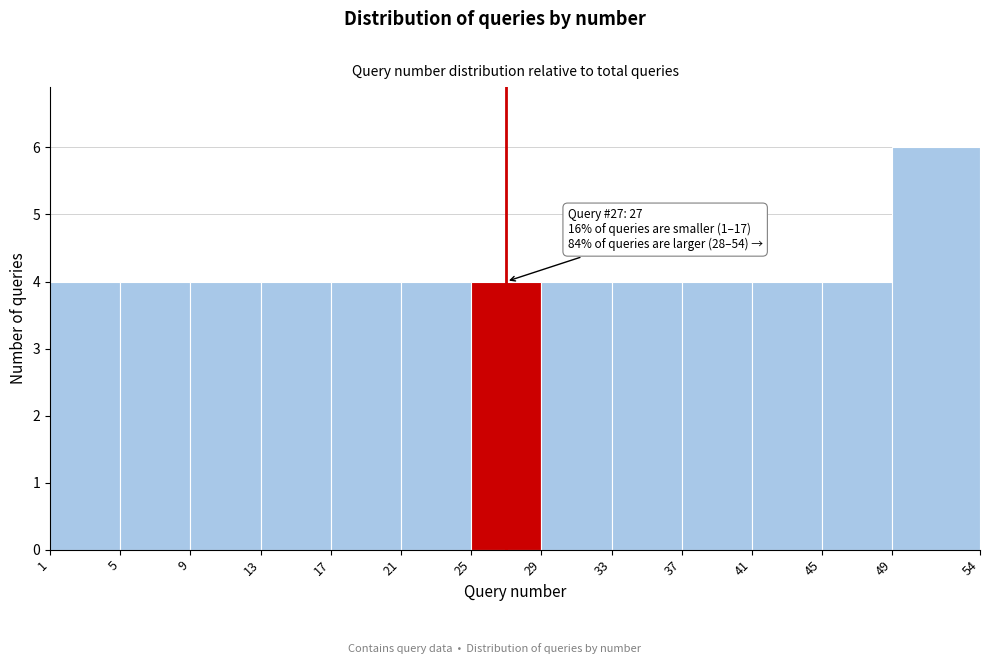

Over which range of the x-axis is the bar tallest?

49 to 54